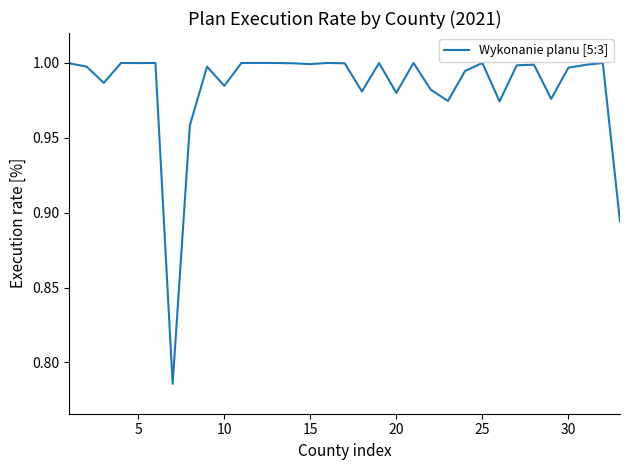

The chart shows a value of 1.4 at 5. True or false?

False